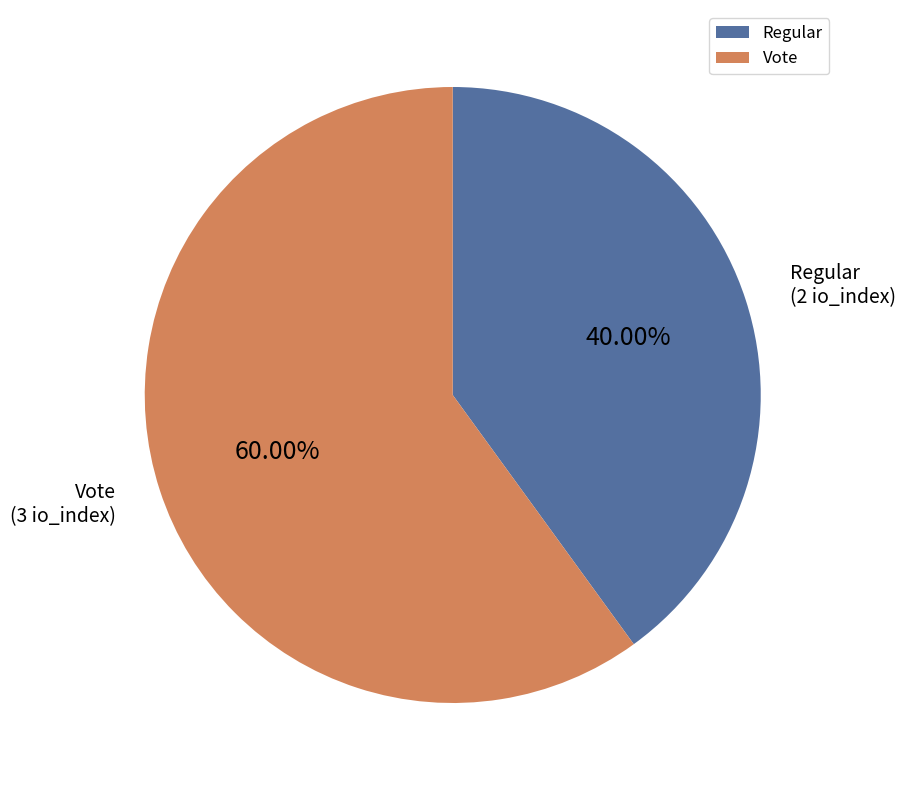

Rank the categories by value from highest to lowest.

Vote, Regular